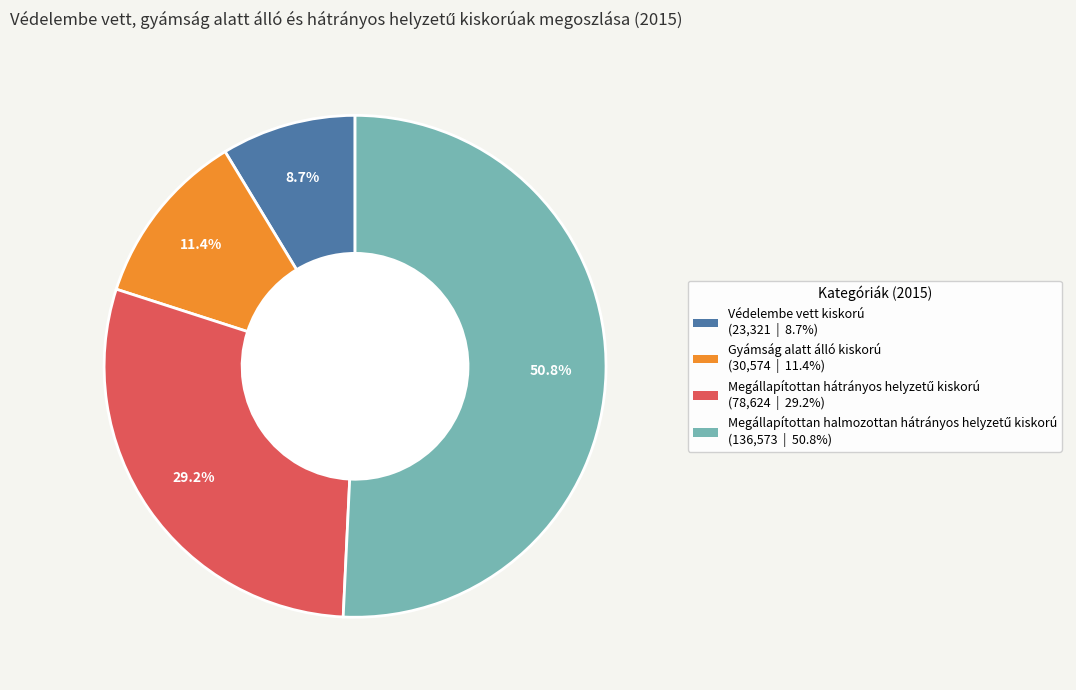

Count the number of slices in the pie.

4